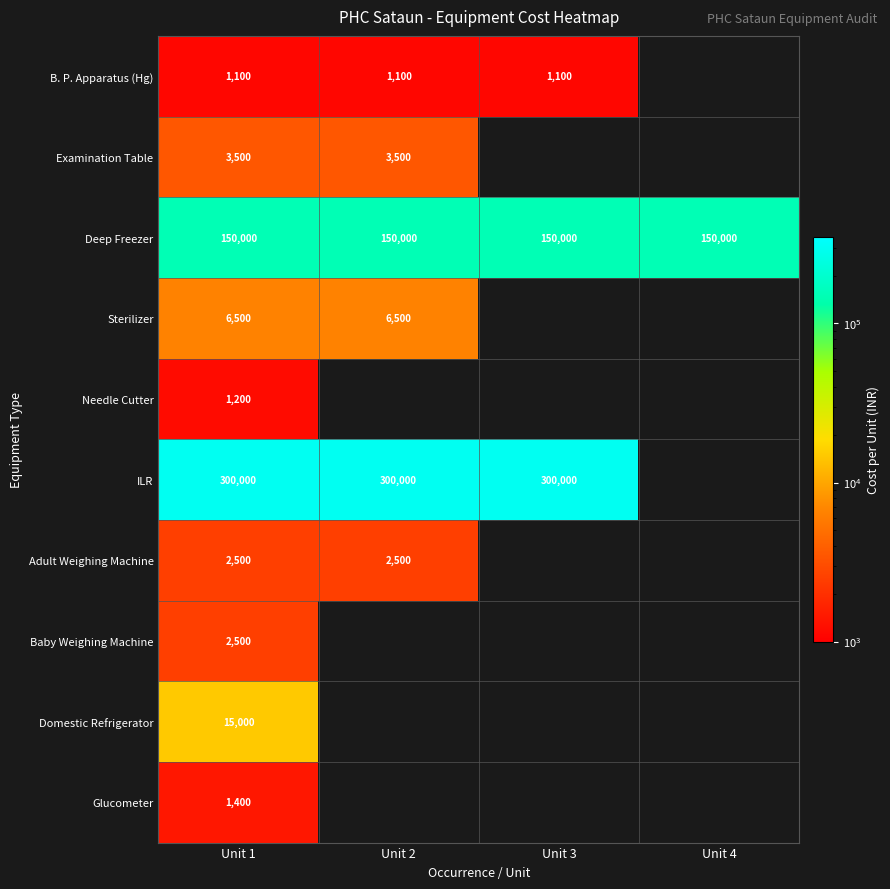

The value of Domestic Refrigerator at Unit 1 is 24308. True or false?

False